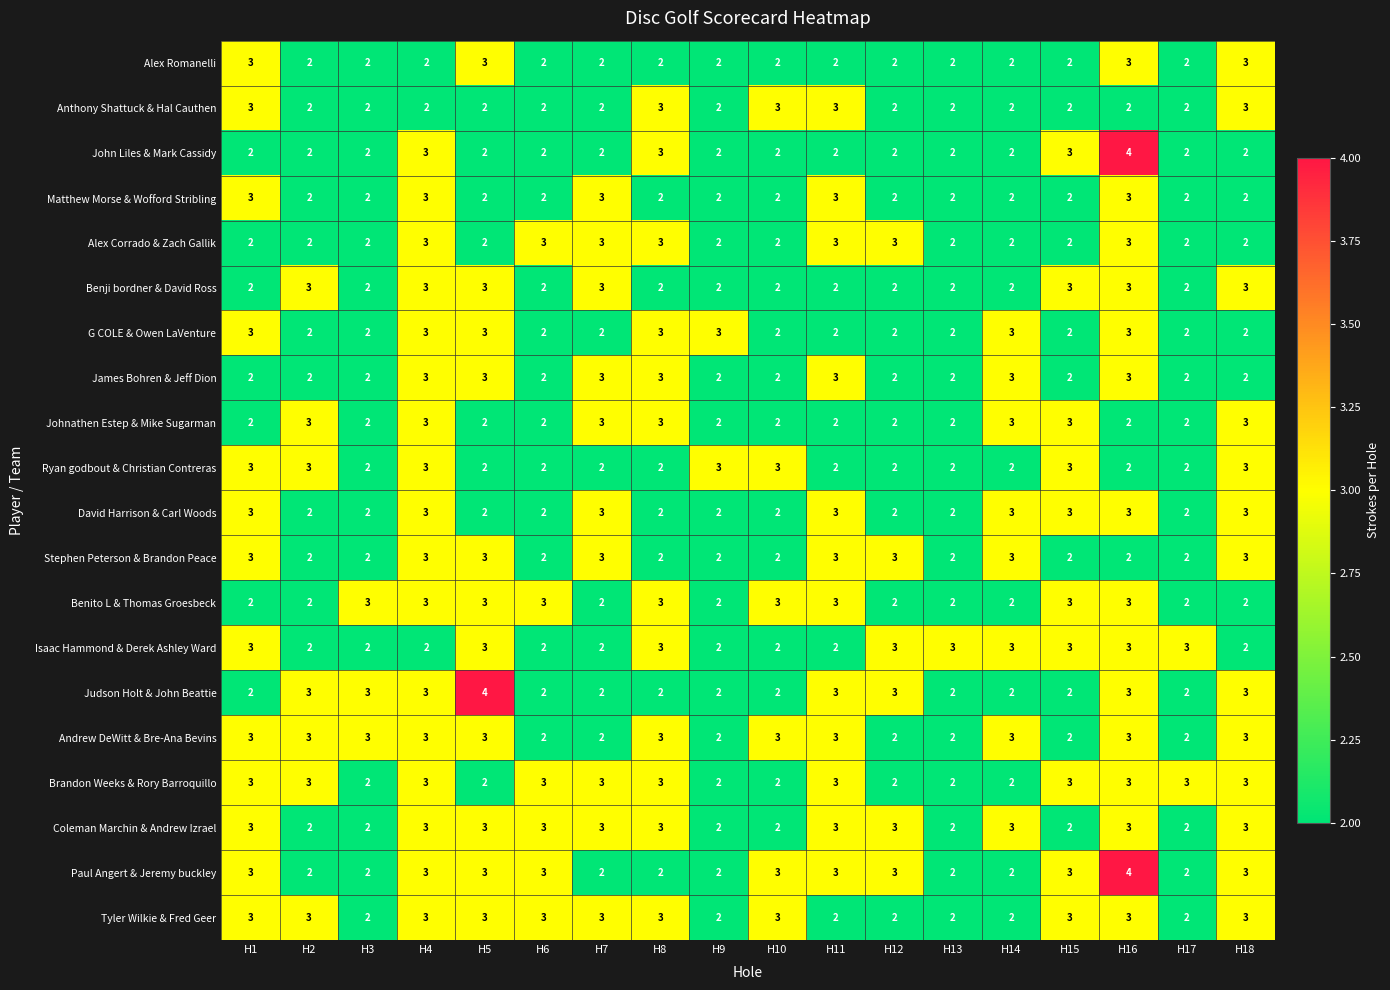

What is the minimum value shown in the chart?

2